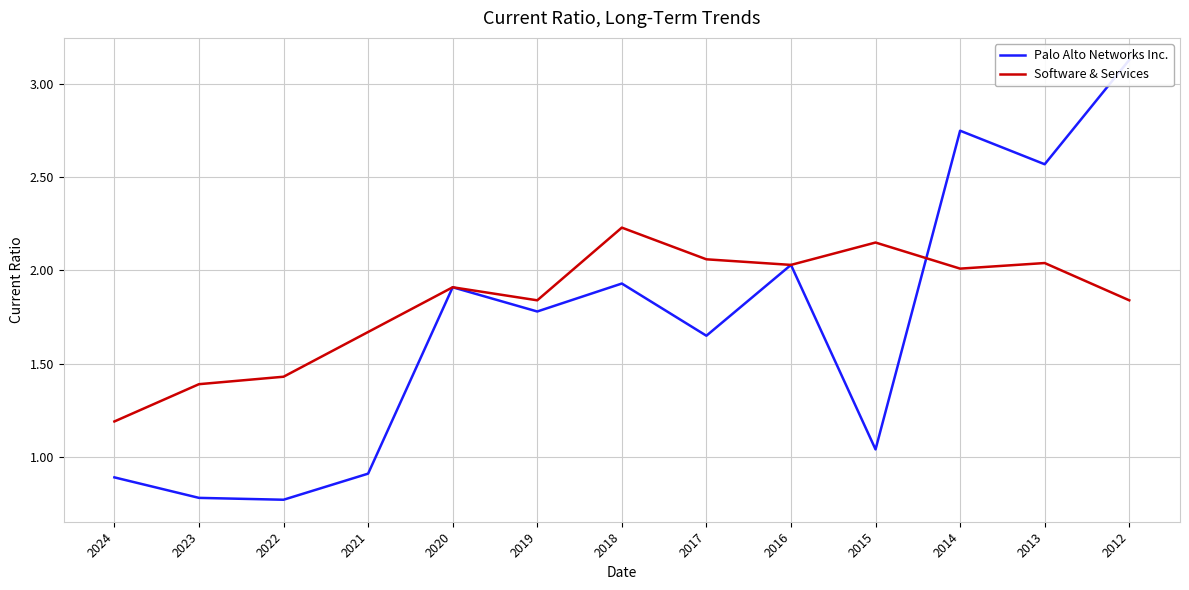

Which series has the largest total across all categories?

Software & Services